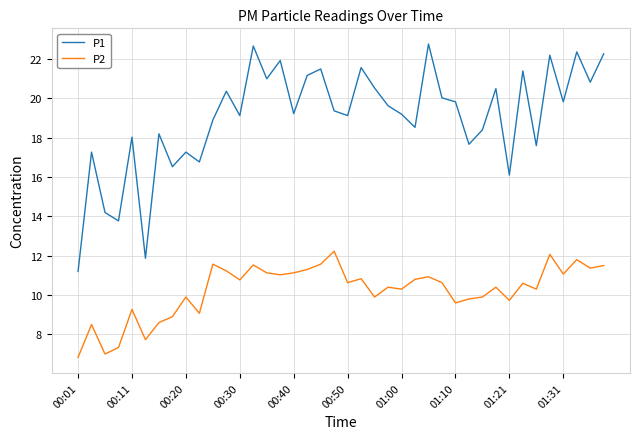

Which series has the largest total across all categories?

P1